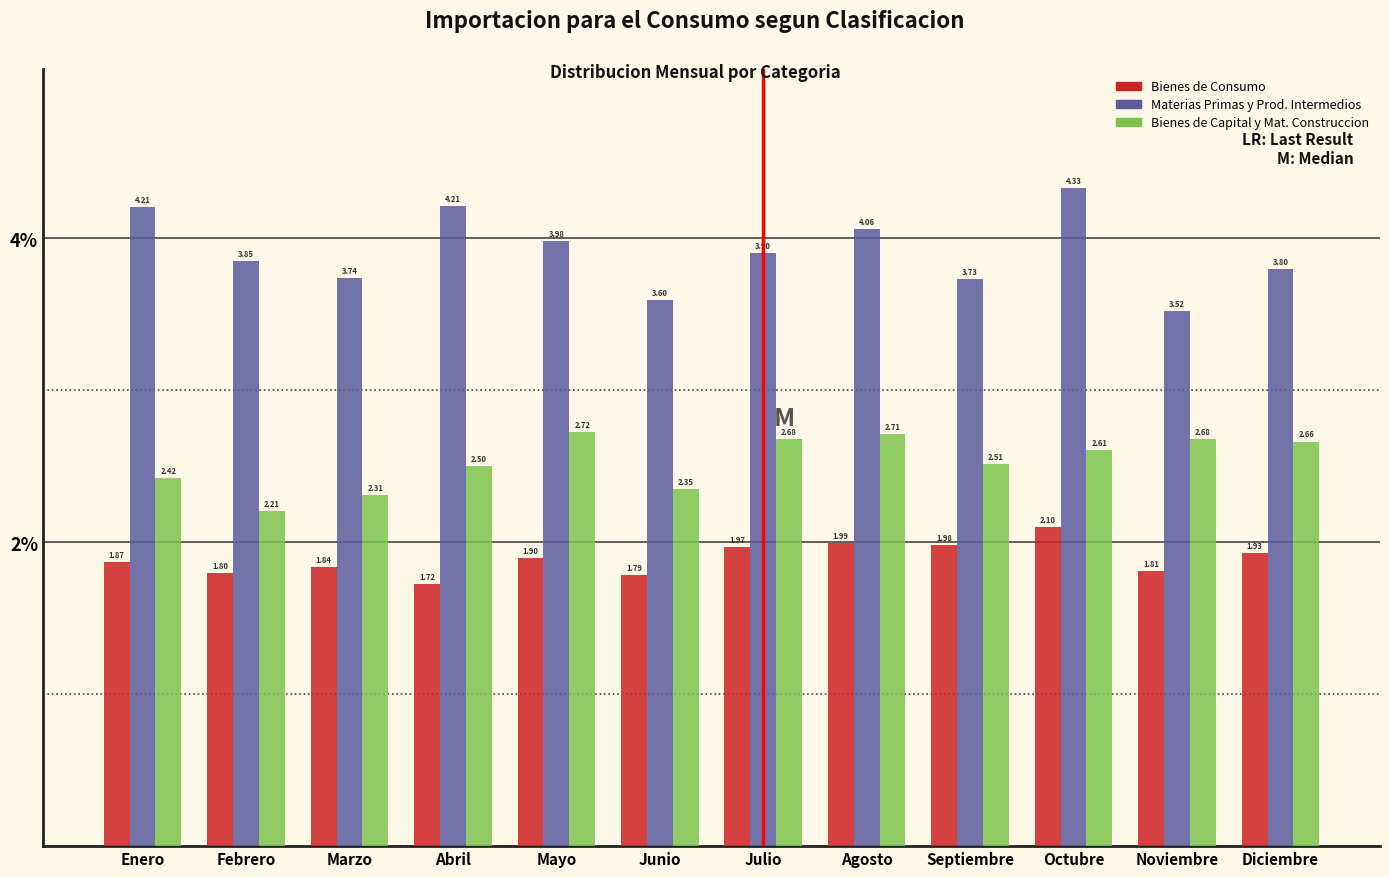

What is the difference between the maximum and minimum values in the Bienes de Capital y Mat. Construccion series?

0.5